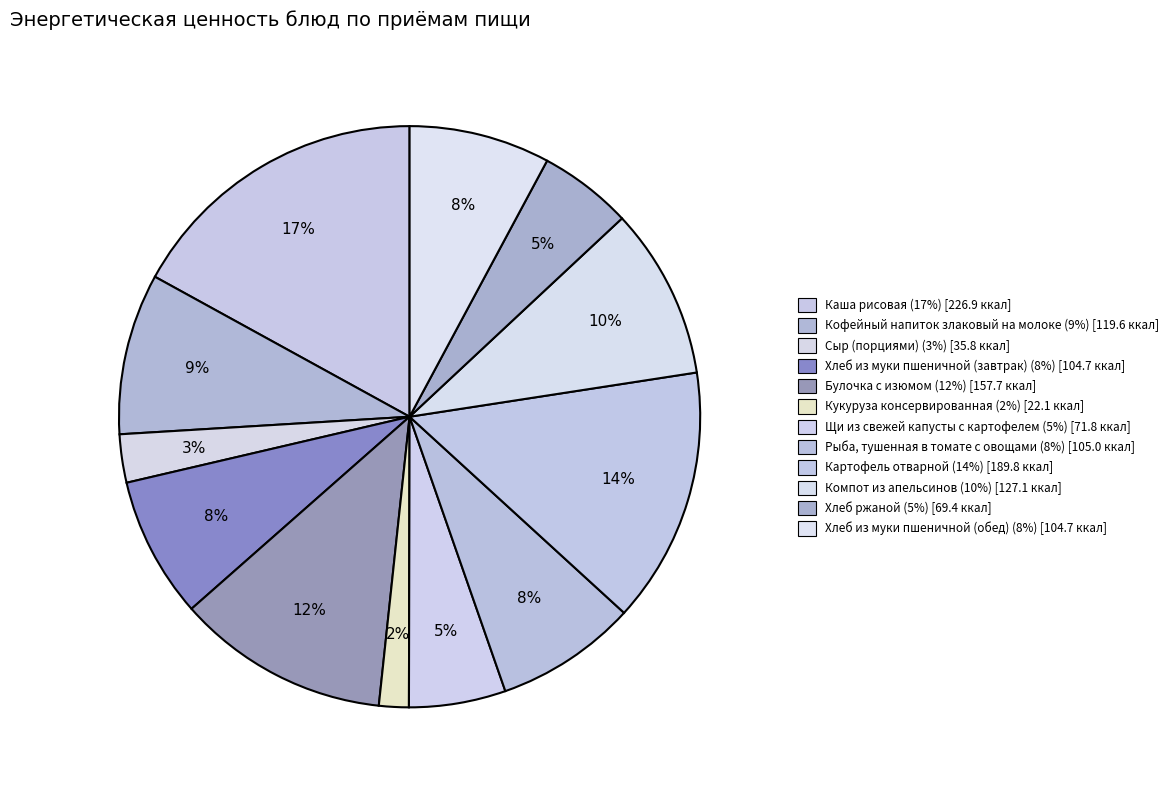

How many segments does this pie chart have?

12